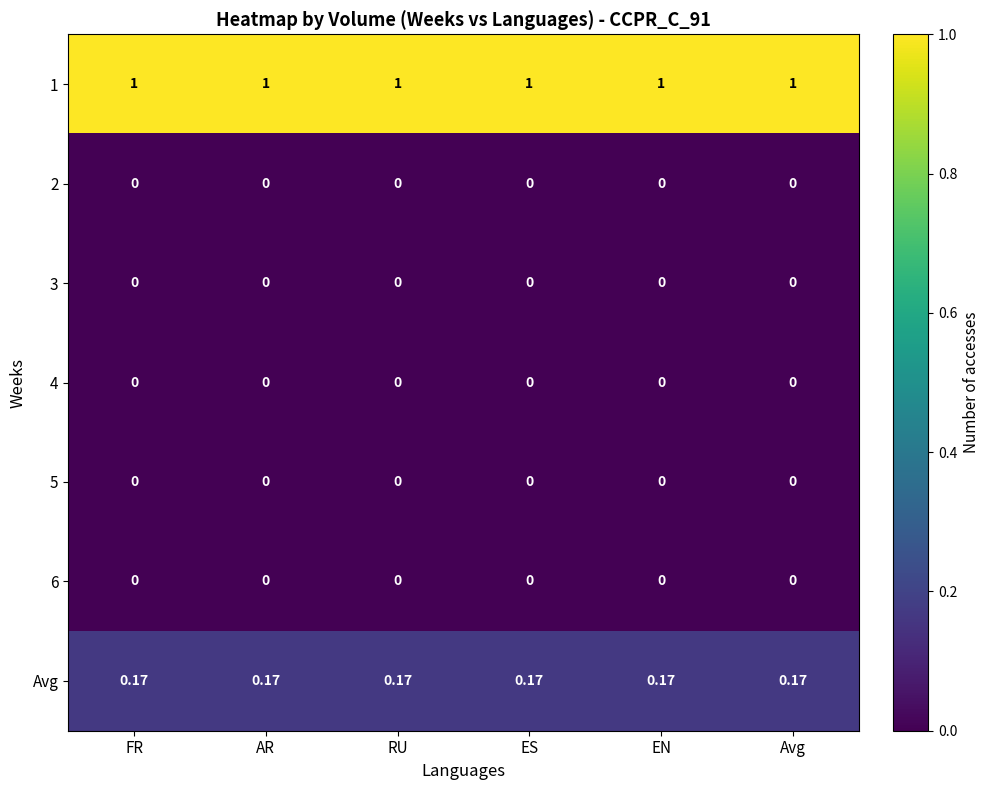

At how many categories does at least one series exceed 0?

6